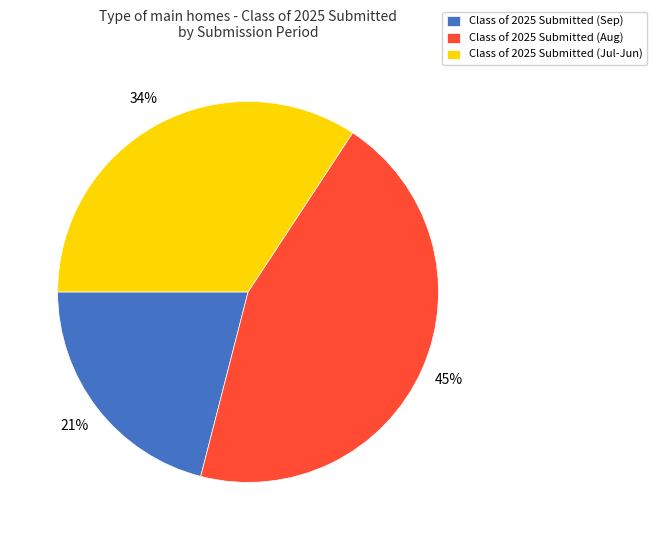

To the nearest percent, what percentage of the pie is Class of 2025 Submitted (Sep)?

21%